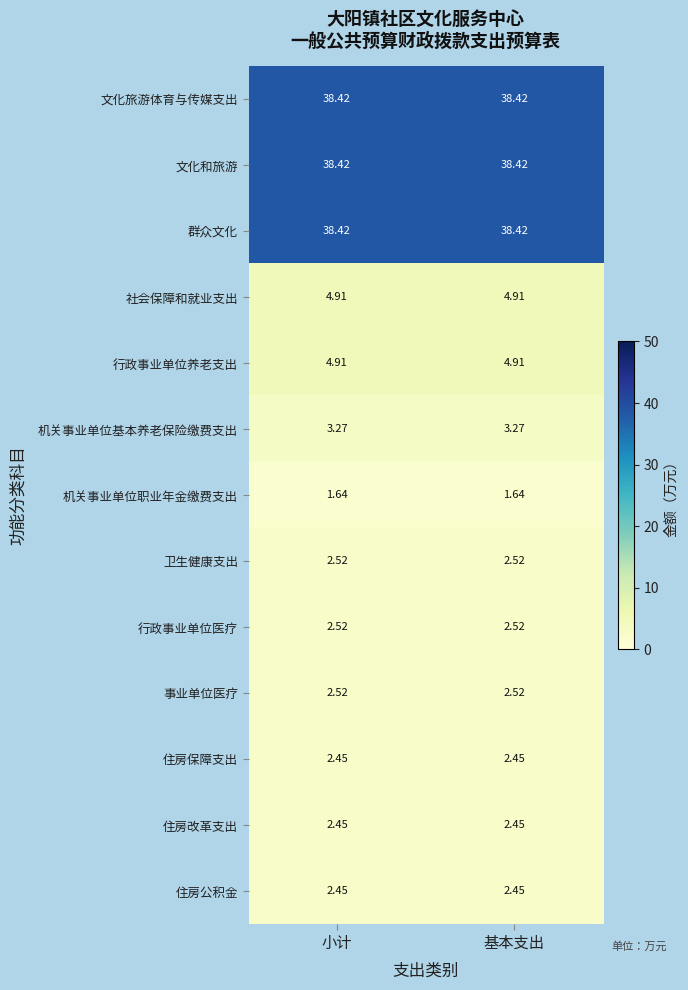

Is the value of 行政事业单位医疗 at 基本支出 greater than the value of 住房公积金 at 基本支出?

Yes